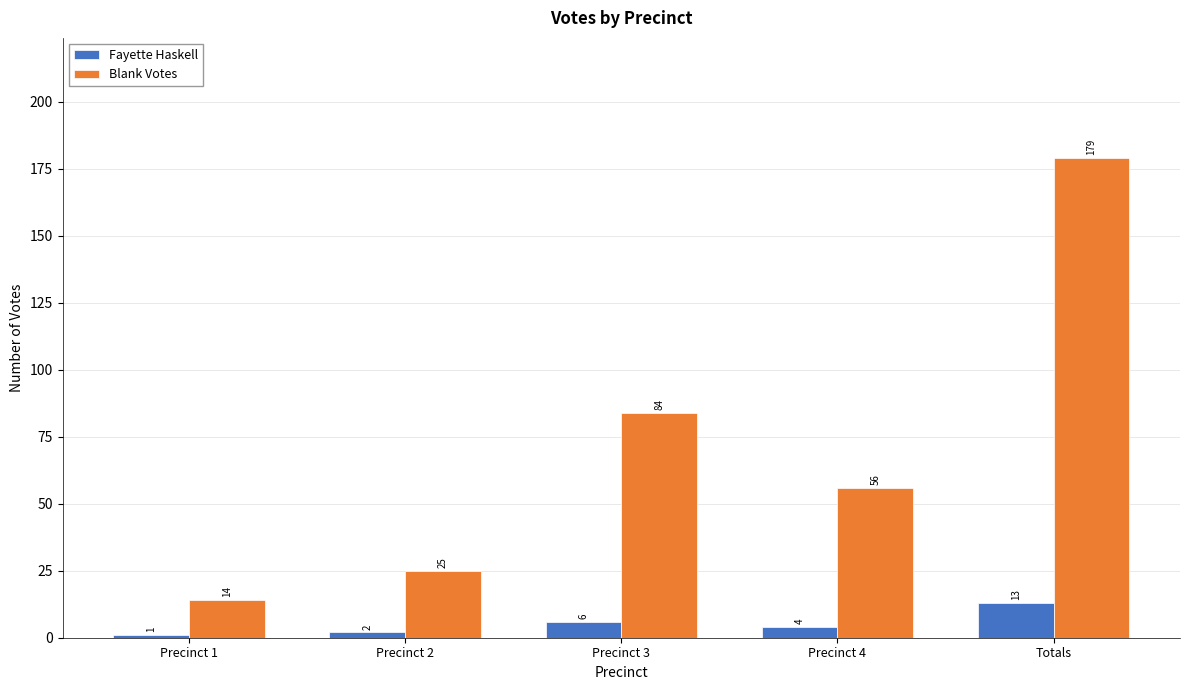

Rank the series by their average value, from lowest to highest.

Fayette Haskell, Blank Votes